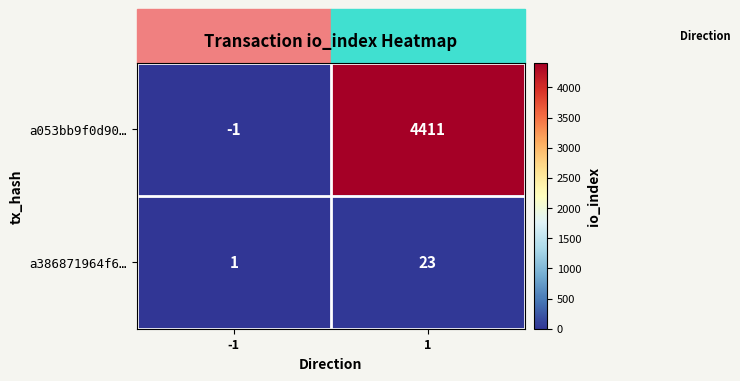

What is the sum of all a053bb9f0d90… values?

4410